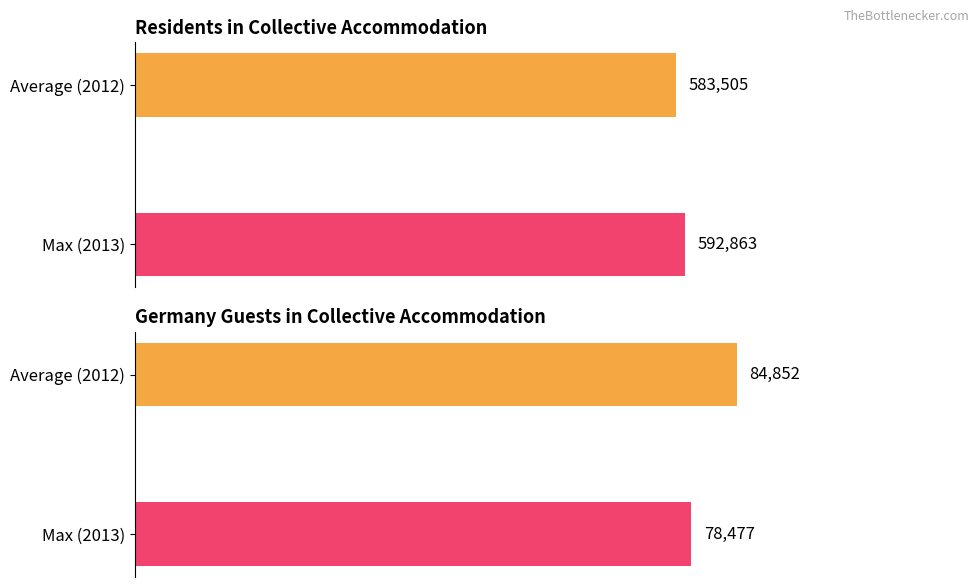

How many categories are shown in the chart?

2